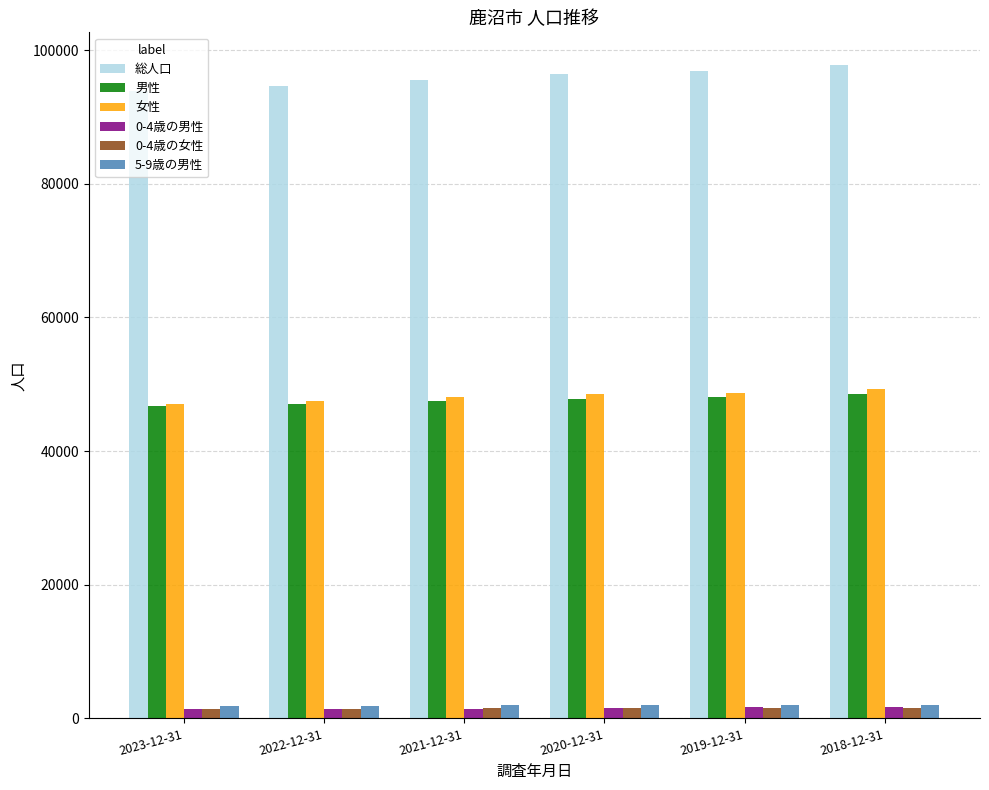

Is it true that 女性 equals 70790 at 2021-12-31?

False